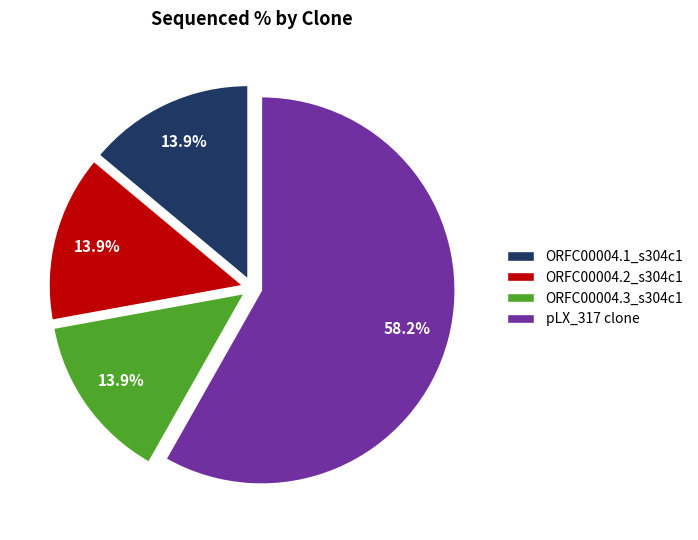

Between ORFC00004.3_s304c1 and pLX_317 clone, which is larger?

pLX_317 clone